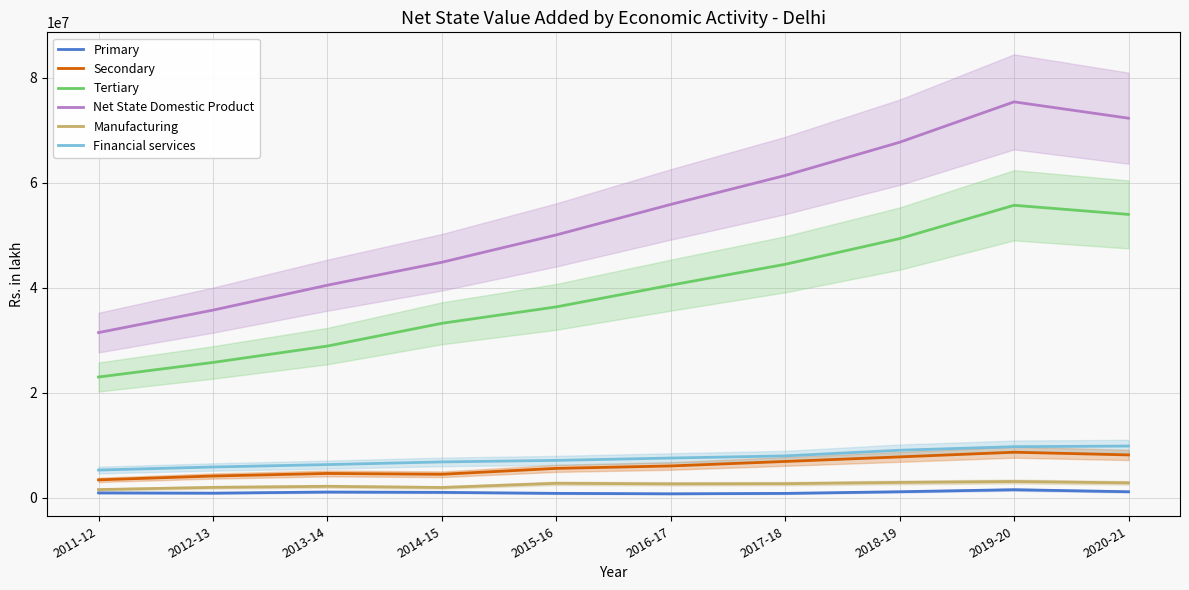

True or false: Financial services has a value of 11151453.4 at 2017-18.

False